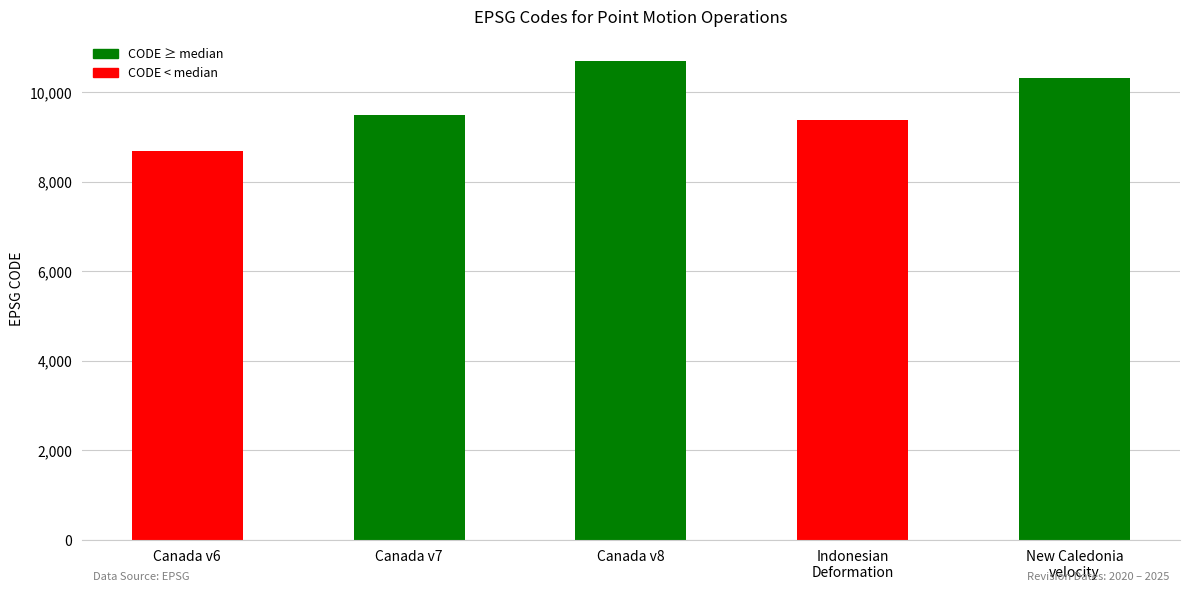

What is the label of the 2nd bar from the left?

Canada v7